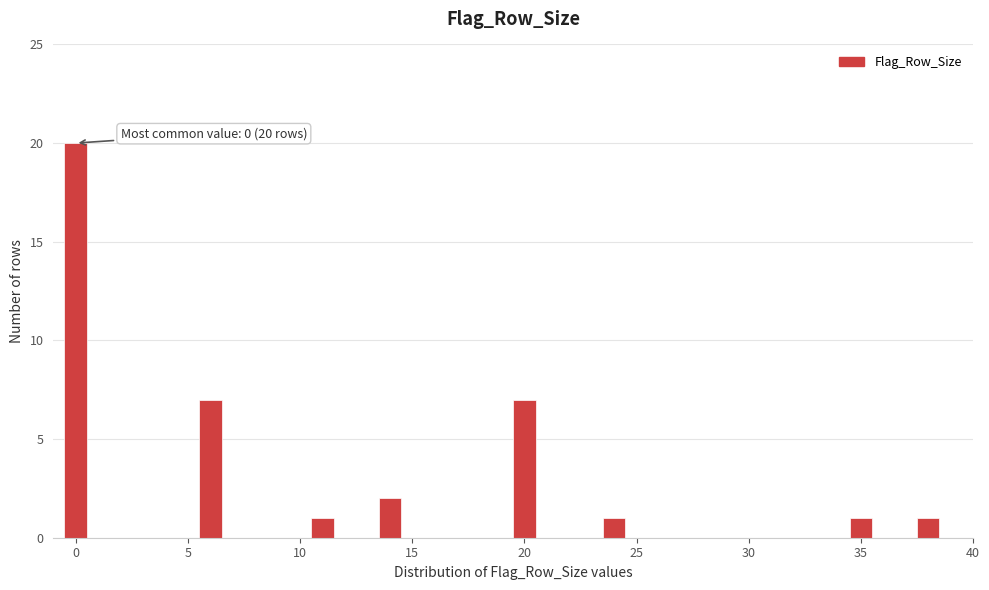

Read against the x-axis, roughly where is the centre of the tallest bar?

0.0